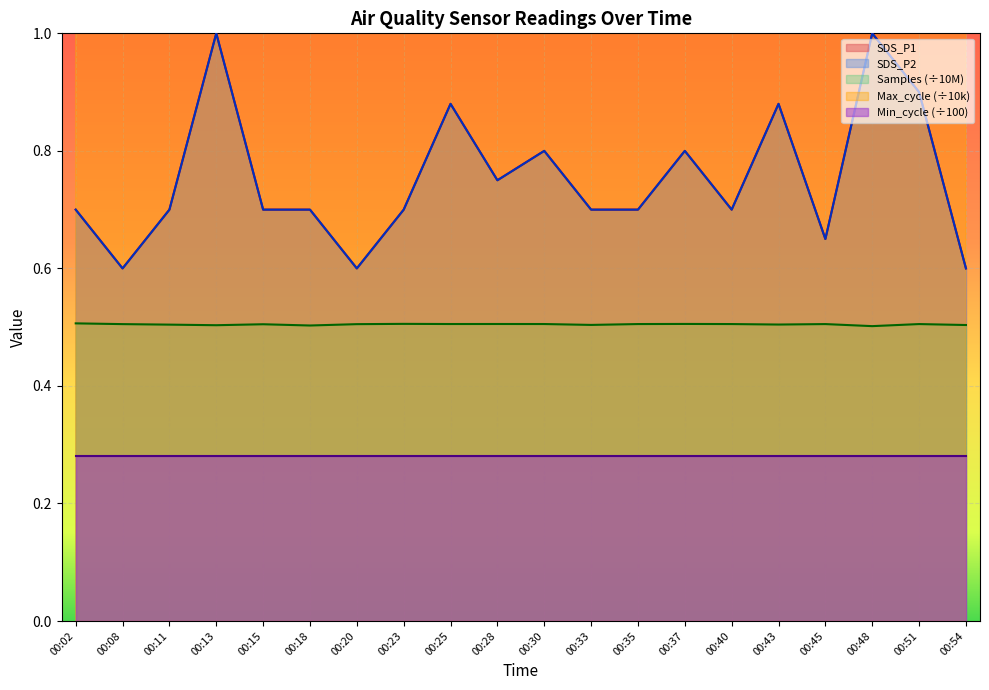

At how many categories does at least one series exceed 0?

20